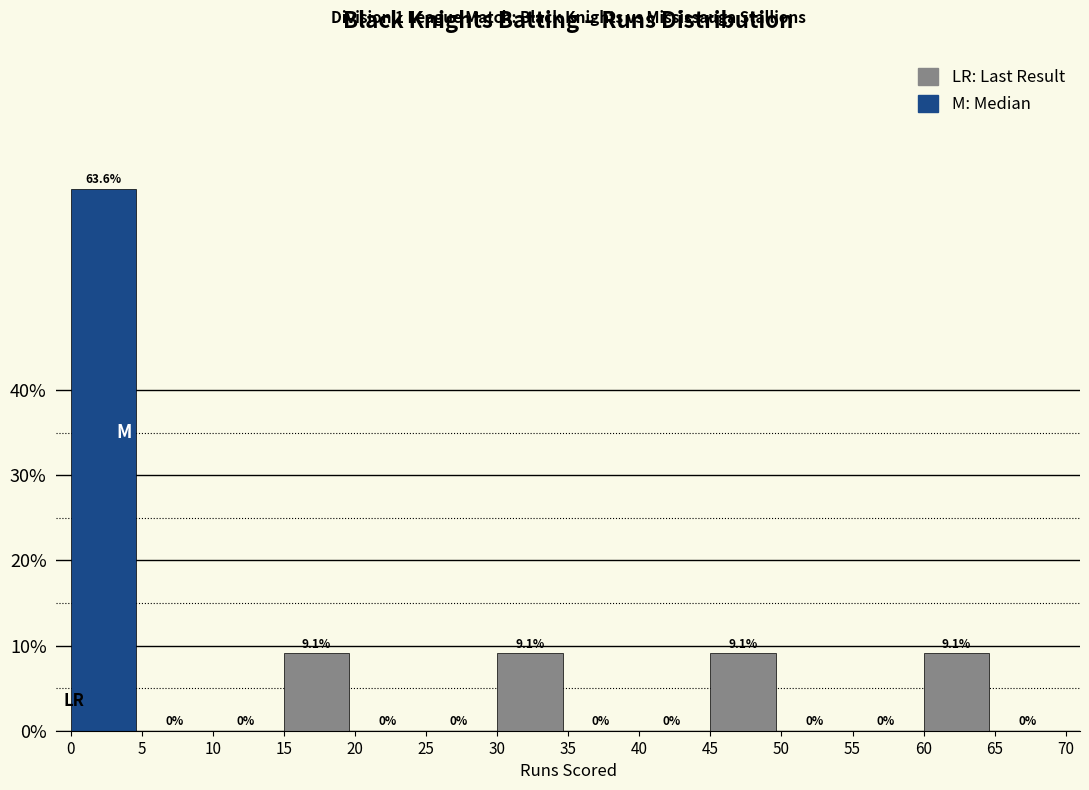

Reading left to right, list every bar in this chart as the range it spans on the x-axis followed by its height.

0 to 5: 63.6
5 to 10: 0.0
10 to 15: 0.0
15 to 20: 9.1
20 to 25: 0.0
25 to 30: 0.0
30 to 35: 9.1
35 to 40: 0.0
40 to 45: 0.0
45 to 50: 9.1
50 to 55: 0.0
55 to 60: 0.0
60 to 65: 9.1
65 to 70: 0.0